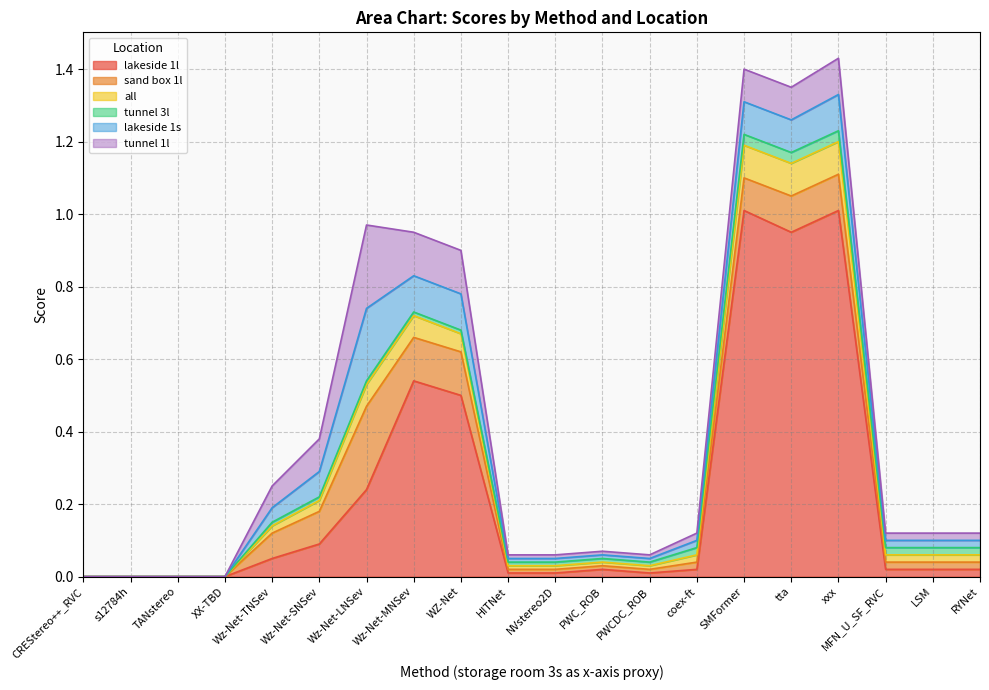

What is the total value across all series at SMFormer?

1.4